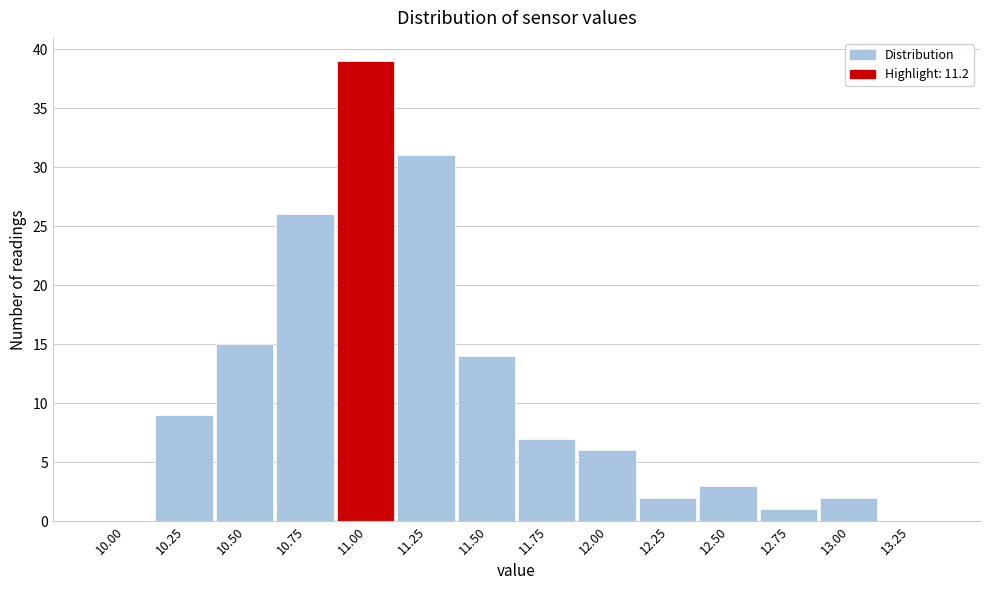

Reading left to right, extract all data points from this chart.

10.00=0	10.25=9	10.50=15	10.75=26	11.00=39	11.25=31	11.50=14	11.75=7	12.00=6	12.25=2	12.50=3	12.75=1	13.00=2	13.25=0